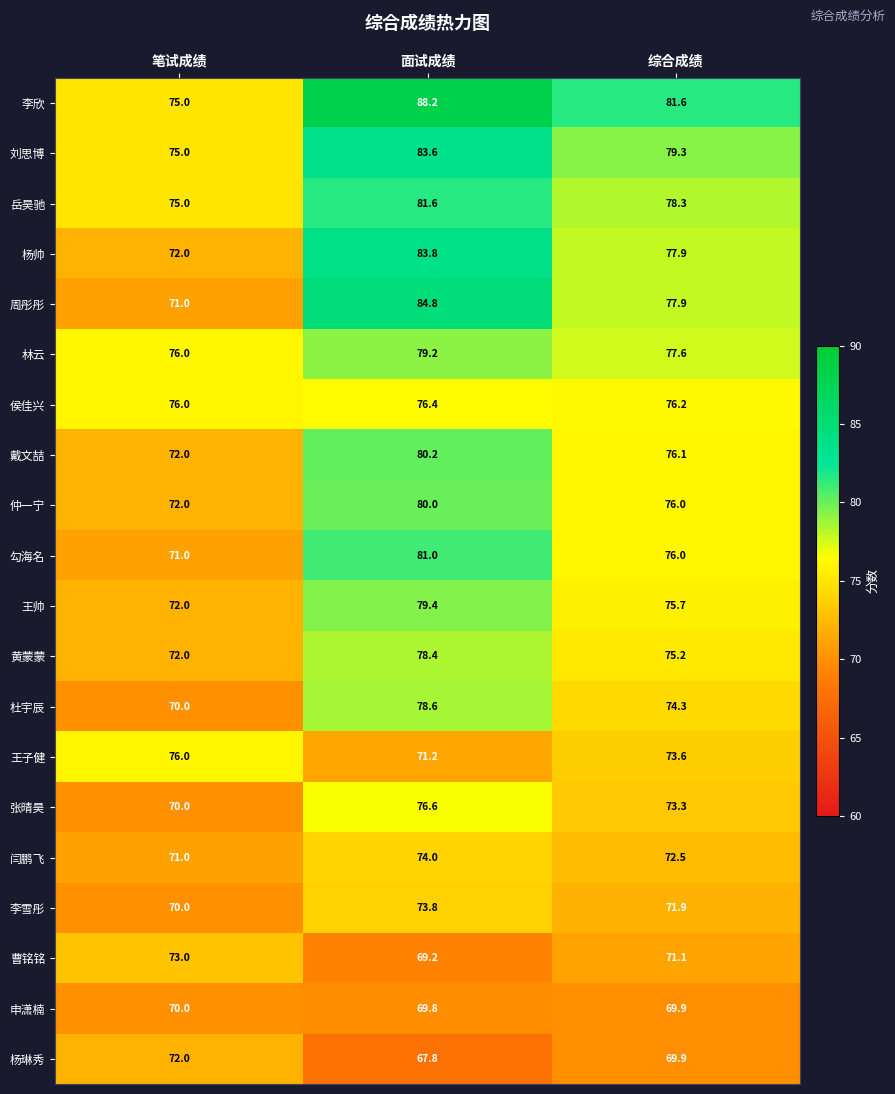

At which category is the sum across all series the highest?

面试成绩